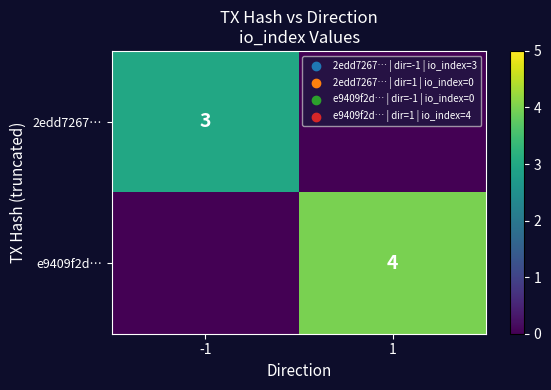

True or false: 2edd7267… has a value of 3 at -1.

True